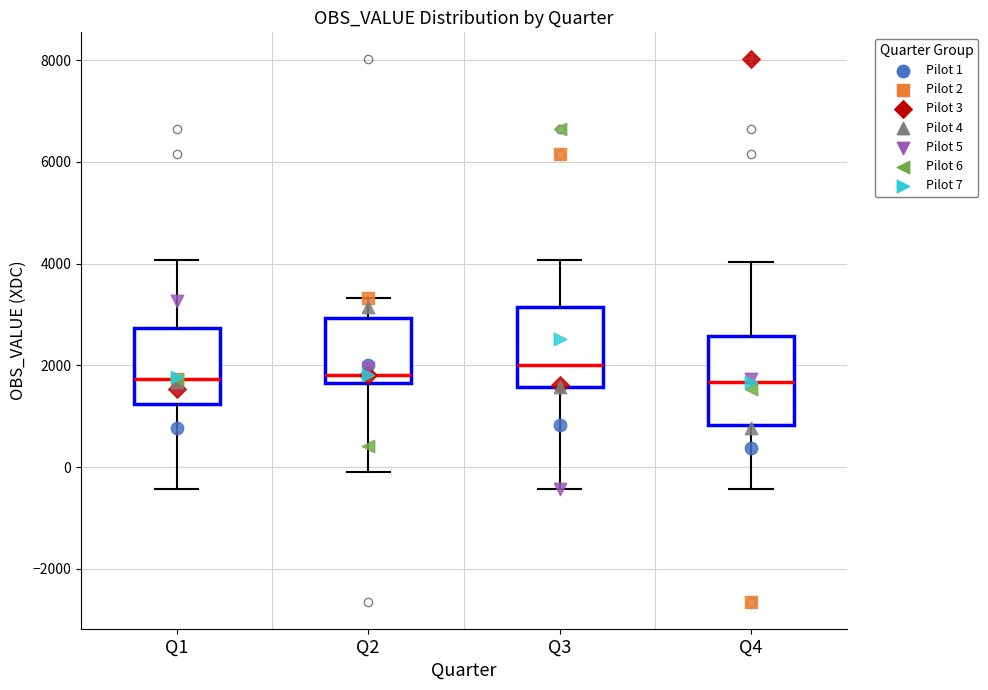

Reading left to right, read every box against the y-axis: the position of its median line, the range the box covers, and the ends of its whiskers. The values are not printed on the chart, so give them approximately, as read against the axis.

Q1: median 1800, box 1200 to 2800, whiskers -400 to 4000
Q2: median 1800, box 1600 to 3000, whiskers -200 to 3400
Q3: median 2000, box 1600 to 3200, whiskers -400 to 4000
Q4: median 1600, box 800 to 2600, whiskers -400 to 4000